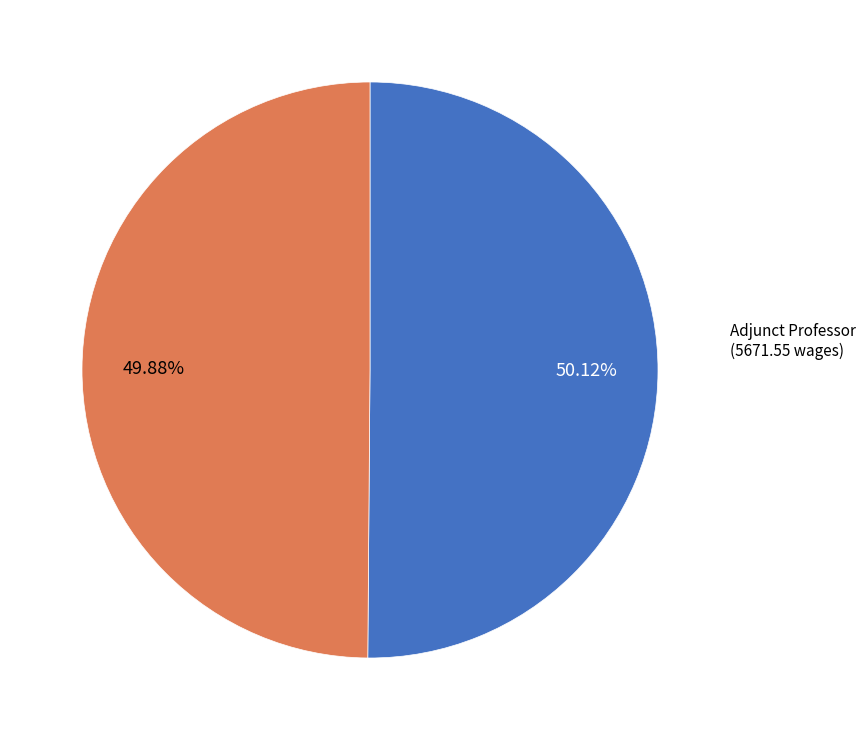

Is there any slice that represents more than half of the pie?

Yes